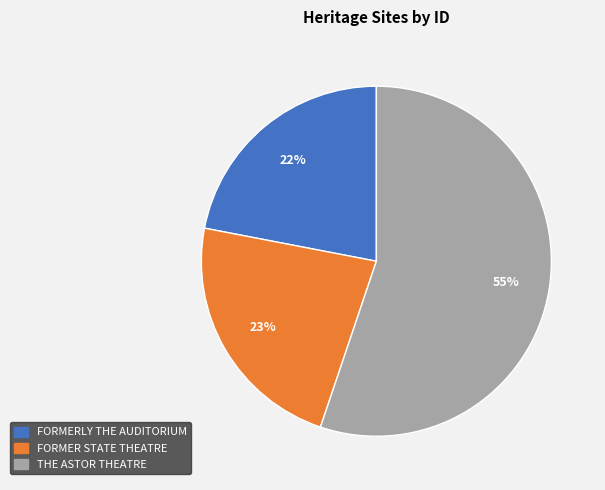

To the nearest percent, what is the combined percentage of THE ASTOR THEATRE and FORMER STATE THEATRE?

78%